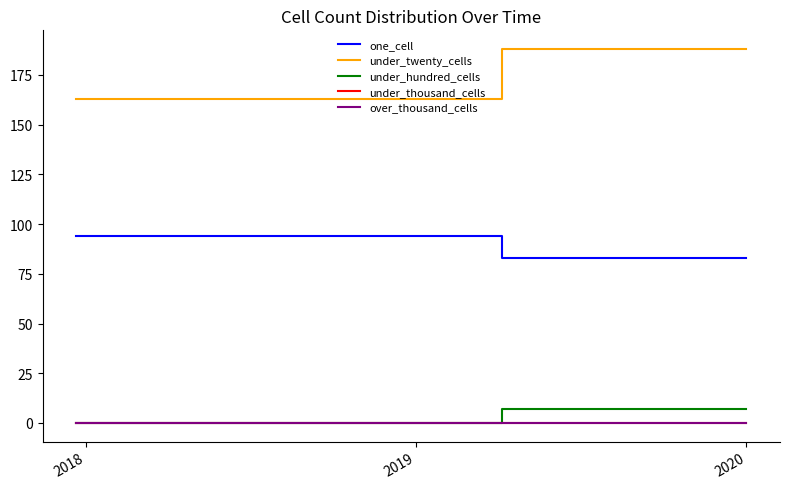

How many lines are shown in the chart?

5